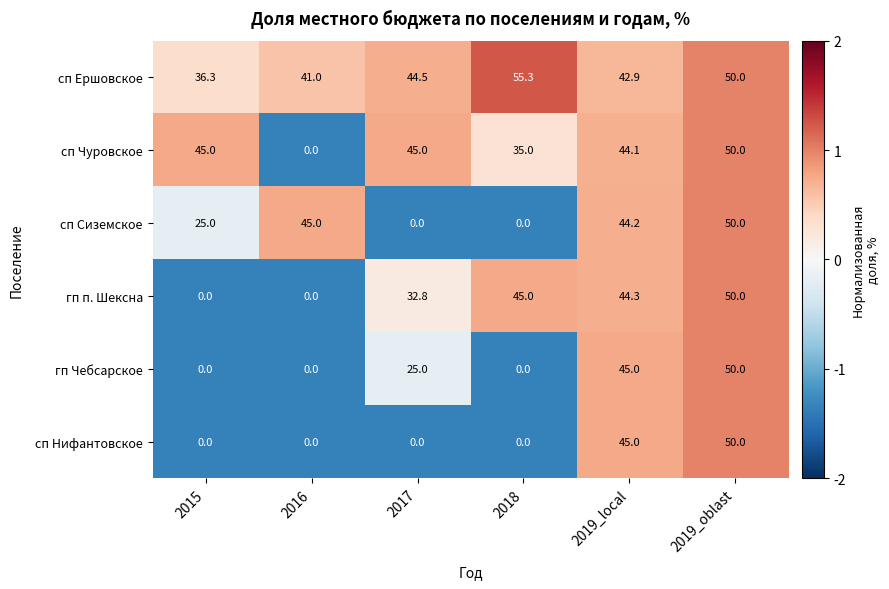

What is the difference between the maximum and minimum values in the сп Ершовское series?

19.0